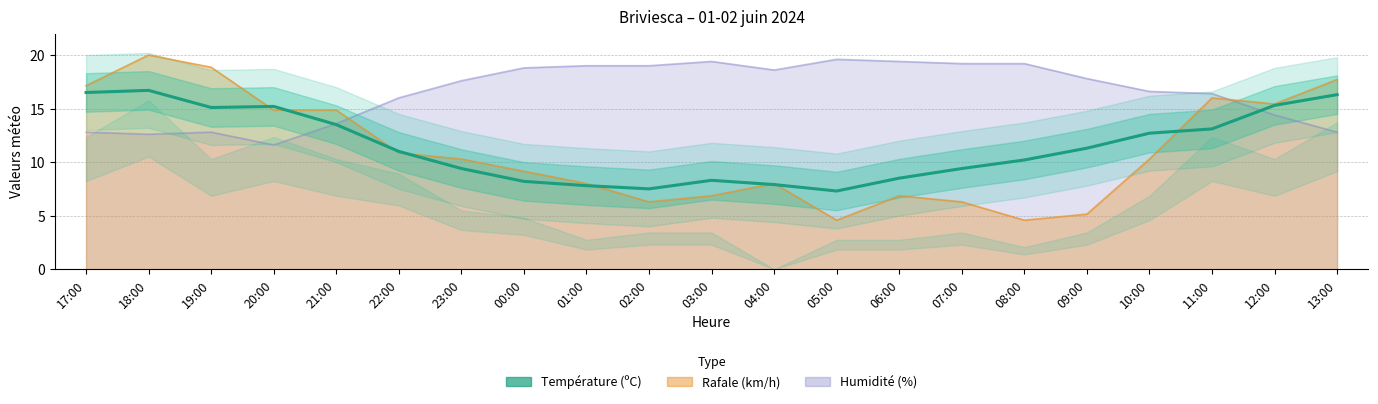

Rank the categories by value from highest to lowest.

18:00, 17:00, 13:00, 12:00, 20:00, 19:00, 21:00, 11:00, 10:00, 09:00, 22:00, 08:00, 23:00, 07:00, 06:00, 03:00, 00:00, 04:00, 01:00, 02:00, 05:00